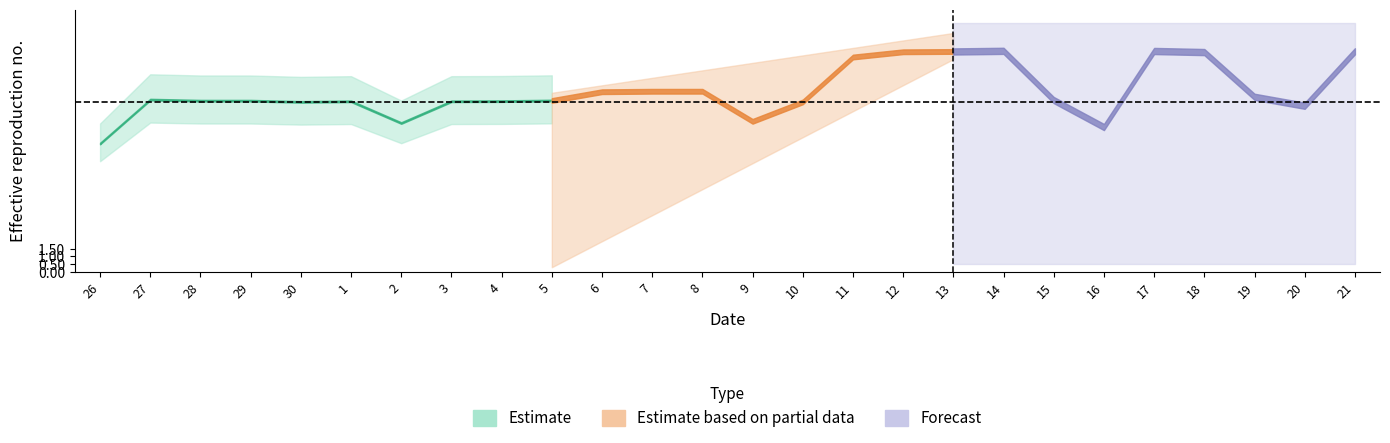

Which category has the highest value across all series?

14